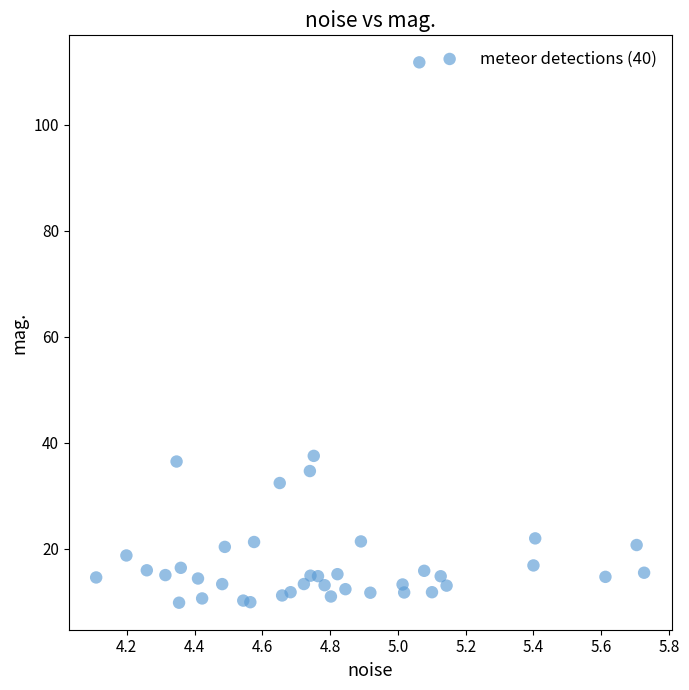

What is the range of X values (max minus min)?

1.6